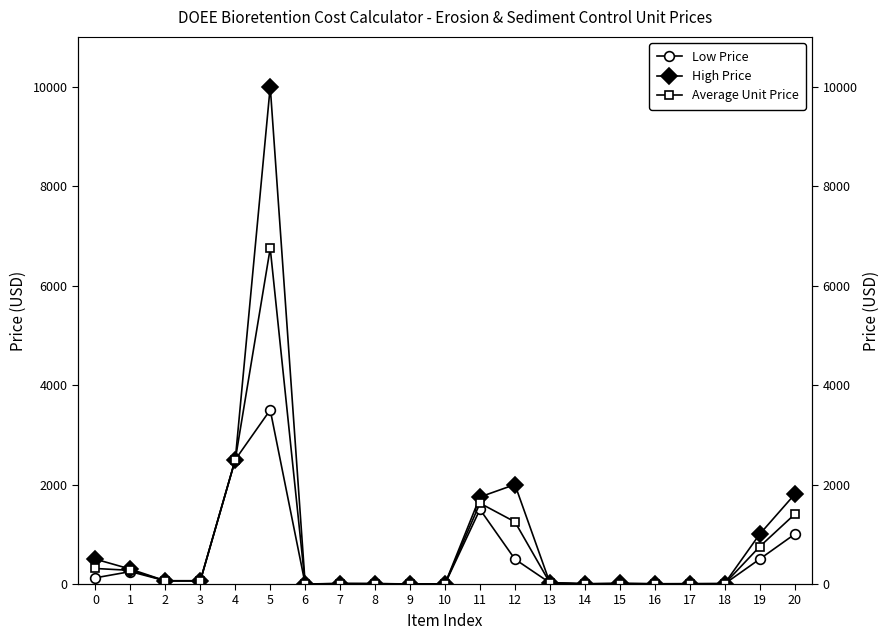

Is it true that Low Price equals 0.5 at 6?

True